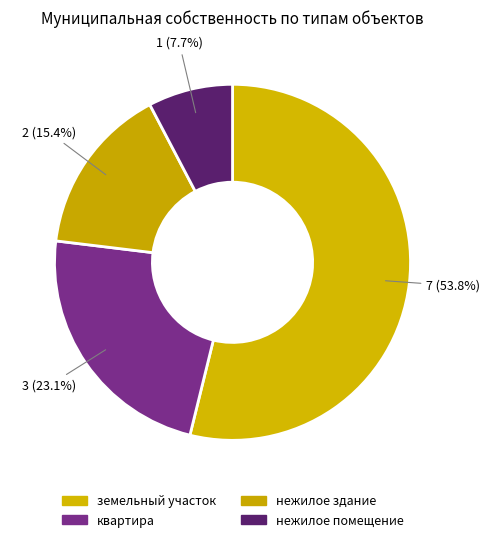

What is the majority slice?

земельный участок